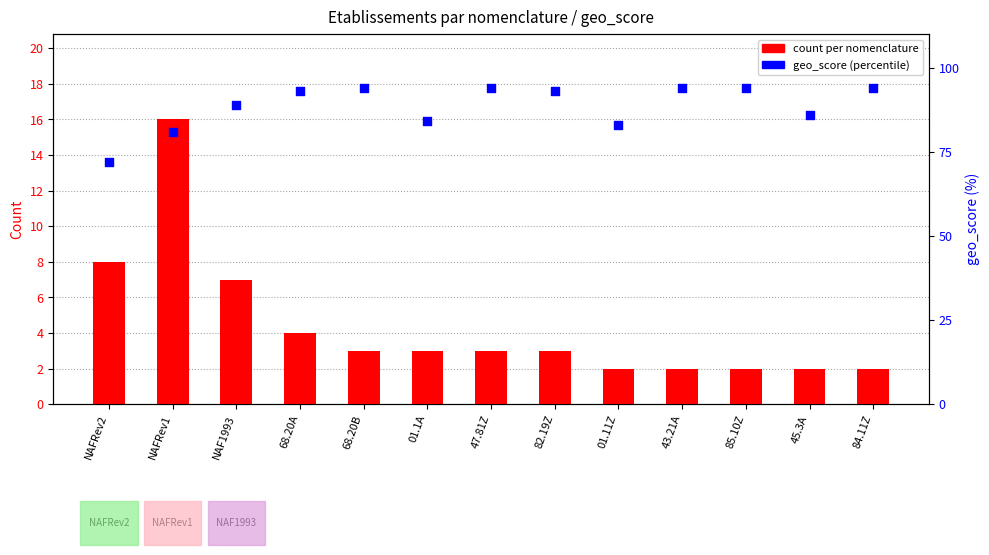

At which category is the sum across all series the highest?

NAFRev1